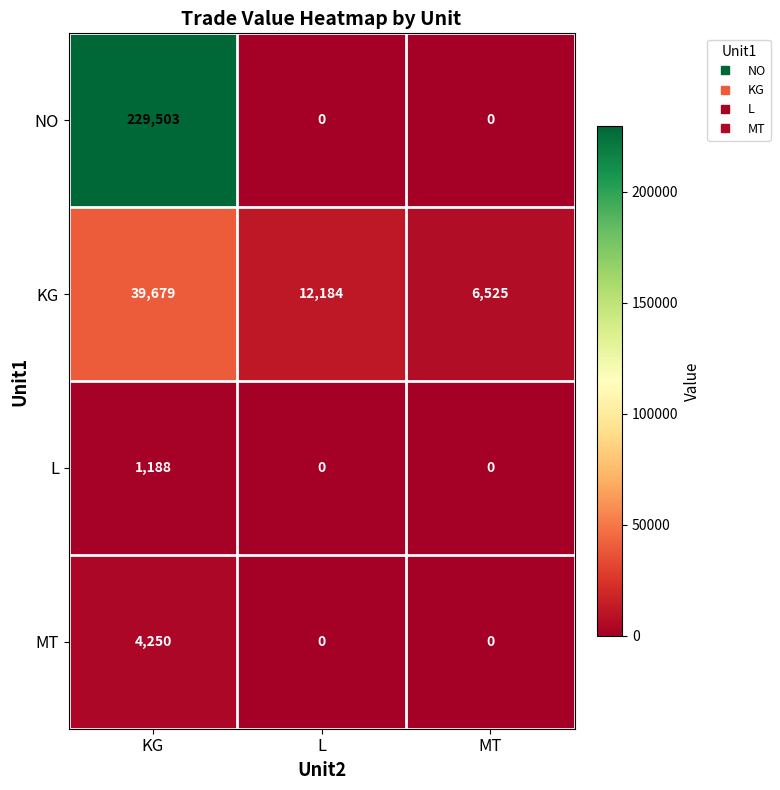

What is the difference between the highest and lowest values at KG?

228315